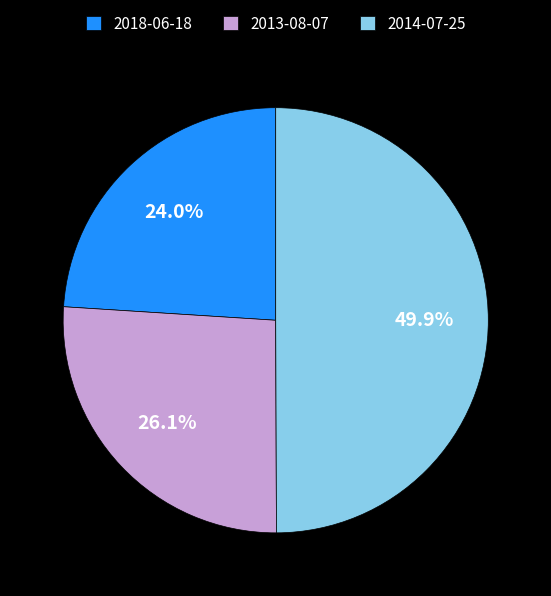

Approximately how many times larger is the value at 2013-08-07 compared to 2018-06-18?

1.1